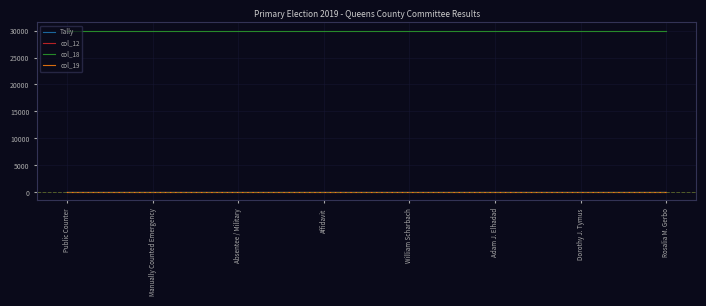

What is the maximum value shown in the chart?

30001